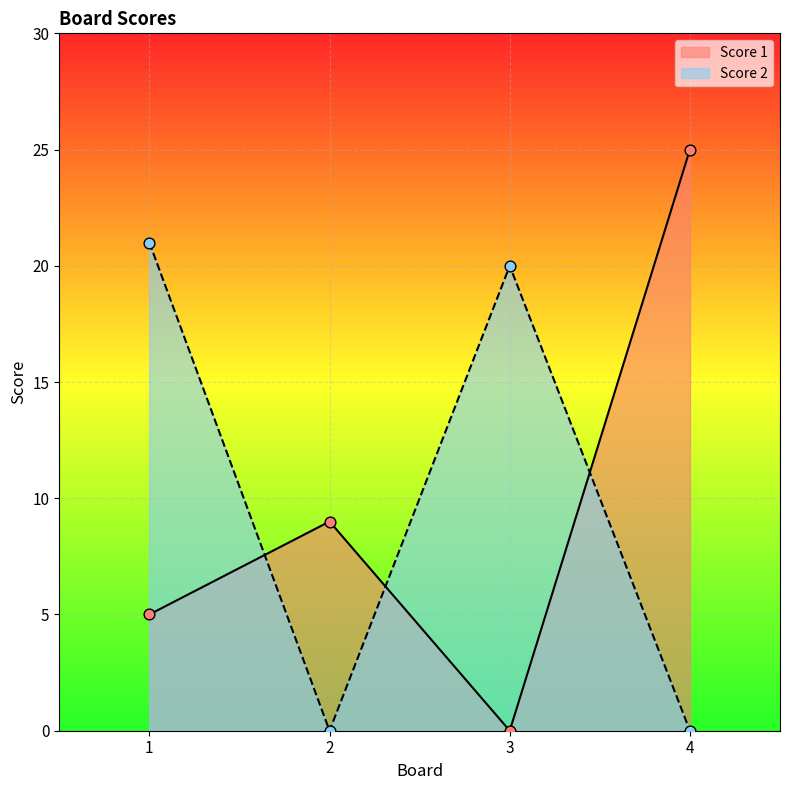

At which category is the sum across all series the highest?

1